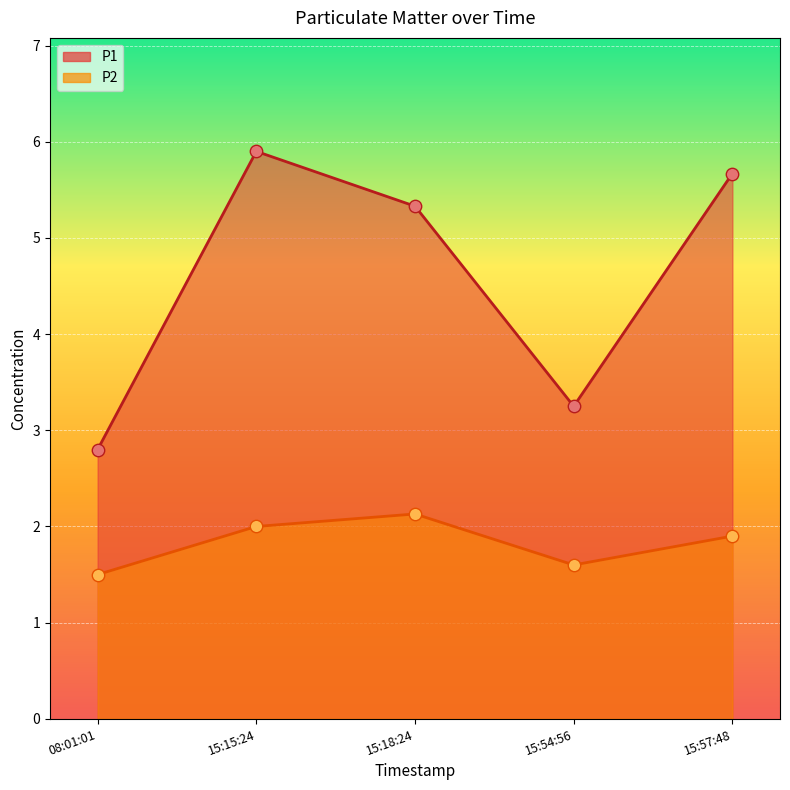

At which category is the sum across all series the highest?

15:15:24